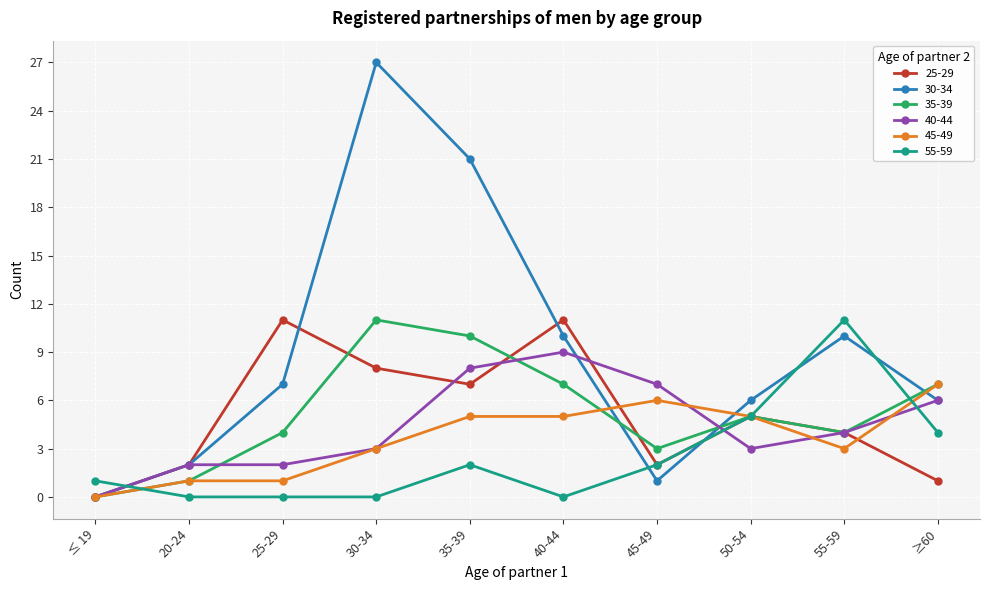

In 30-34, how many points are higher than both neighbors (excluding endpoints)?

2